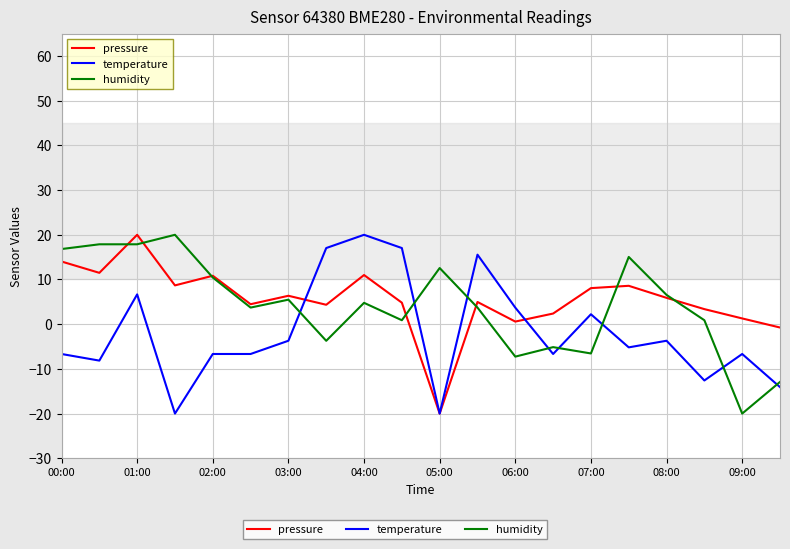

What is the maximum value for pressure?

20.0